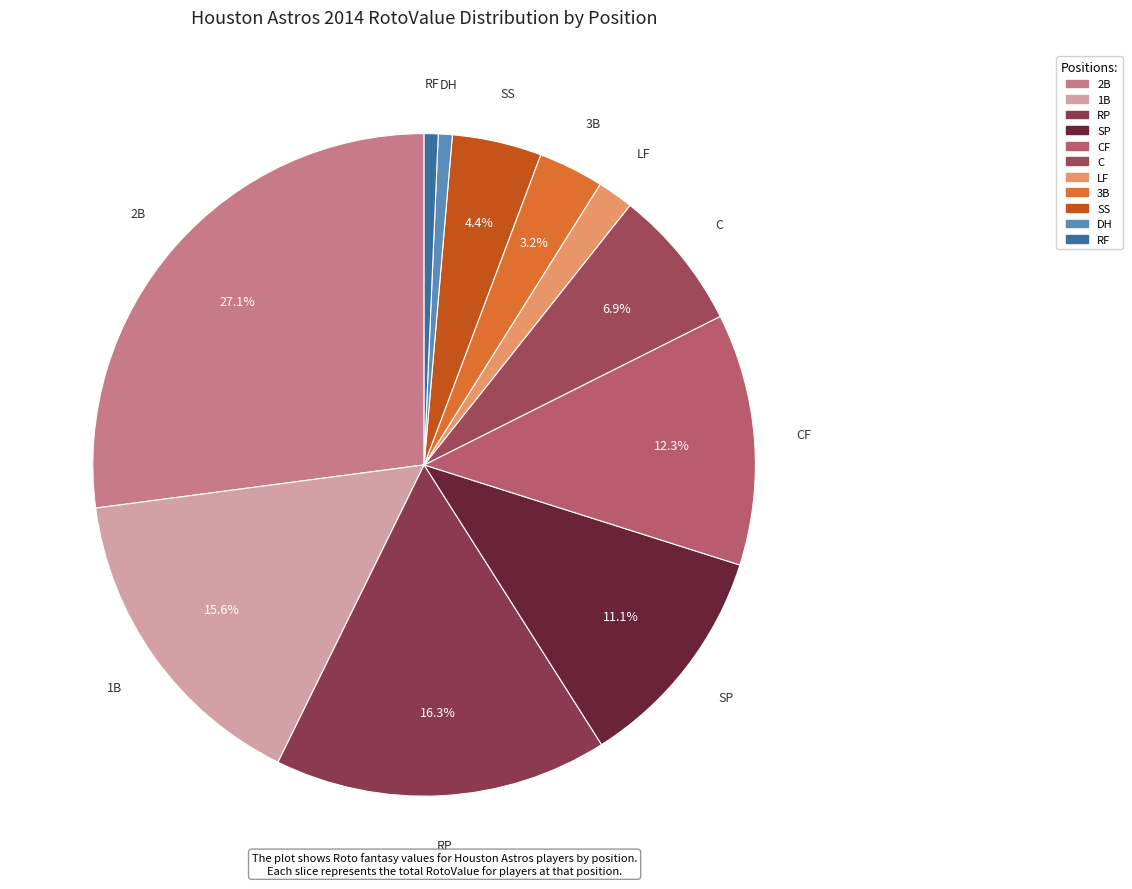

How many segments does this pie chart have?

11